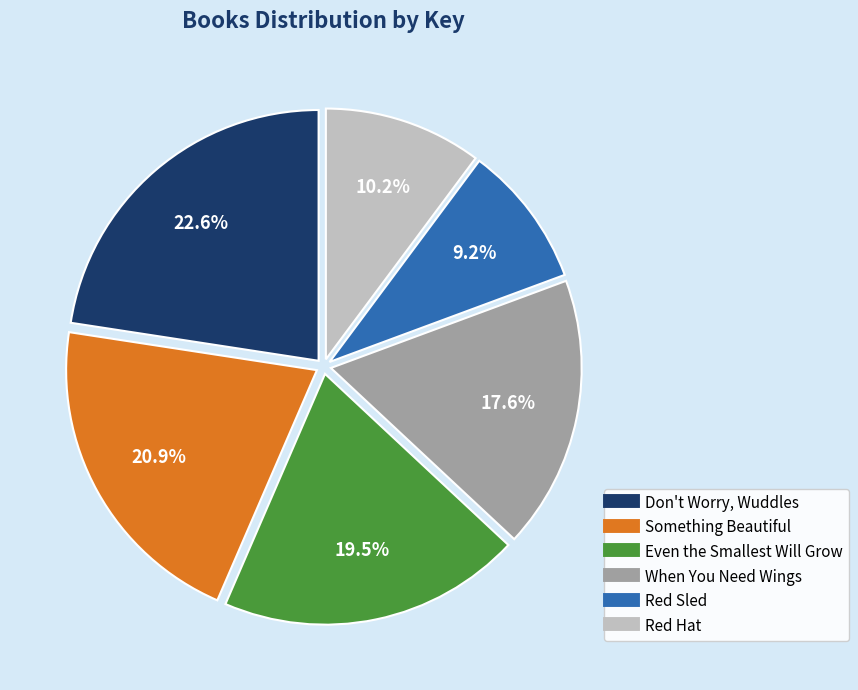

Rank the categories by value from lowest to highest.

Red Sled, Red Hat, When You Need Wings, Even the Smallest Will Grow, Something Beautiful, Don't Worry, Wuddles